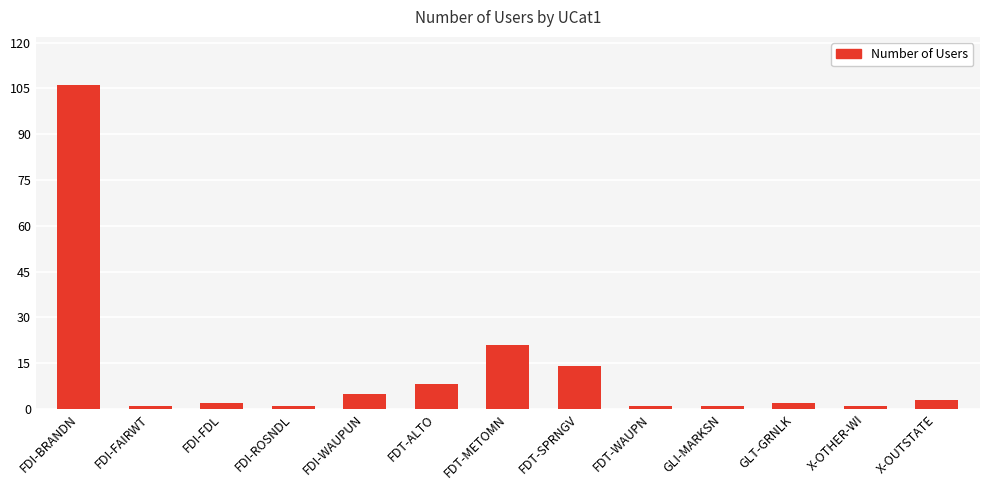

What is the sum of the values at FDT-METOMN and X-OUTSTATE?

24